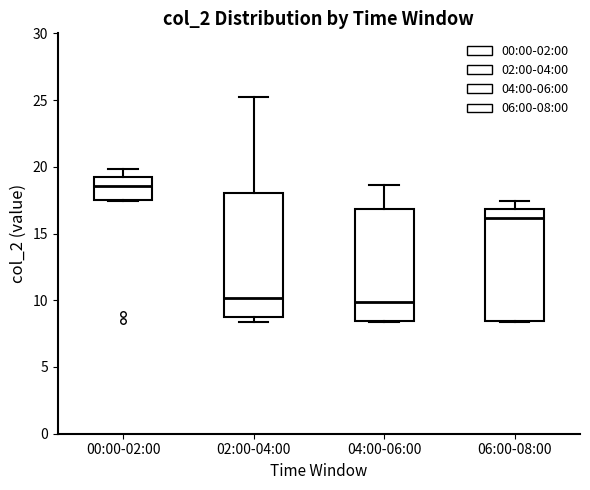

Which box is the tallest, from its lower edge to its upper edge?

02:00-04:00